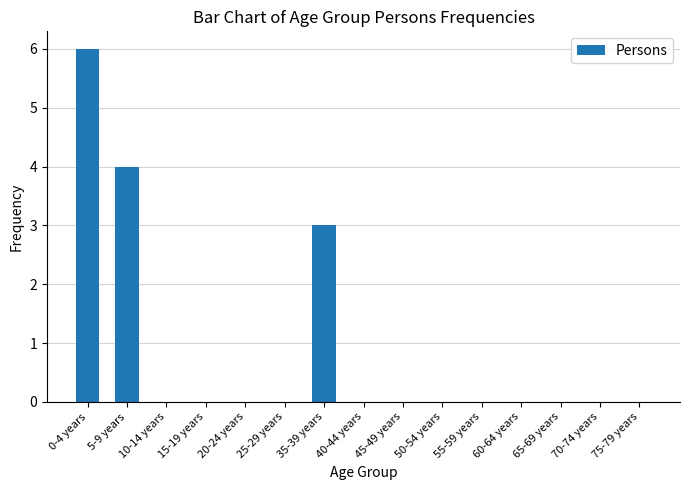

The value at 20-24 years is 3. True or false?

False